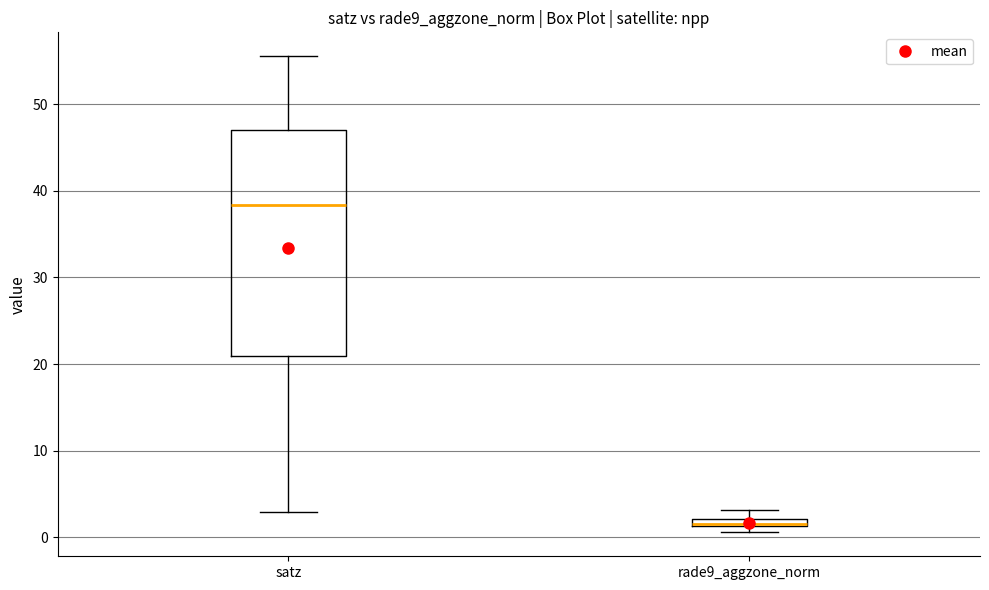

Which box is the tallest, from its lower edge to its upper edge?

satz